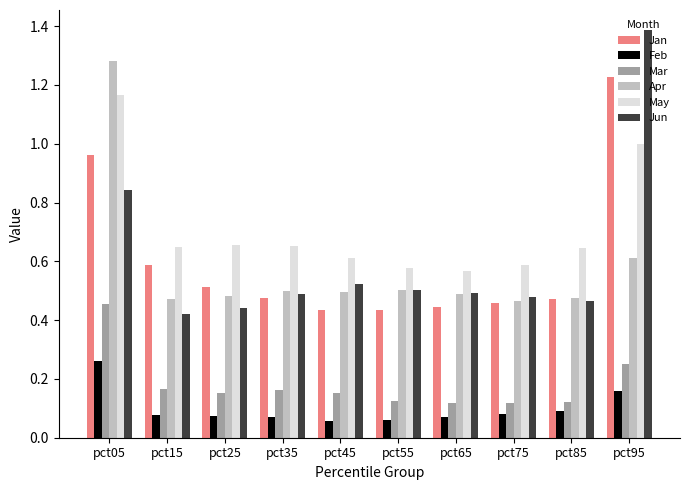

Which series has the widest spread of values?

Jun